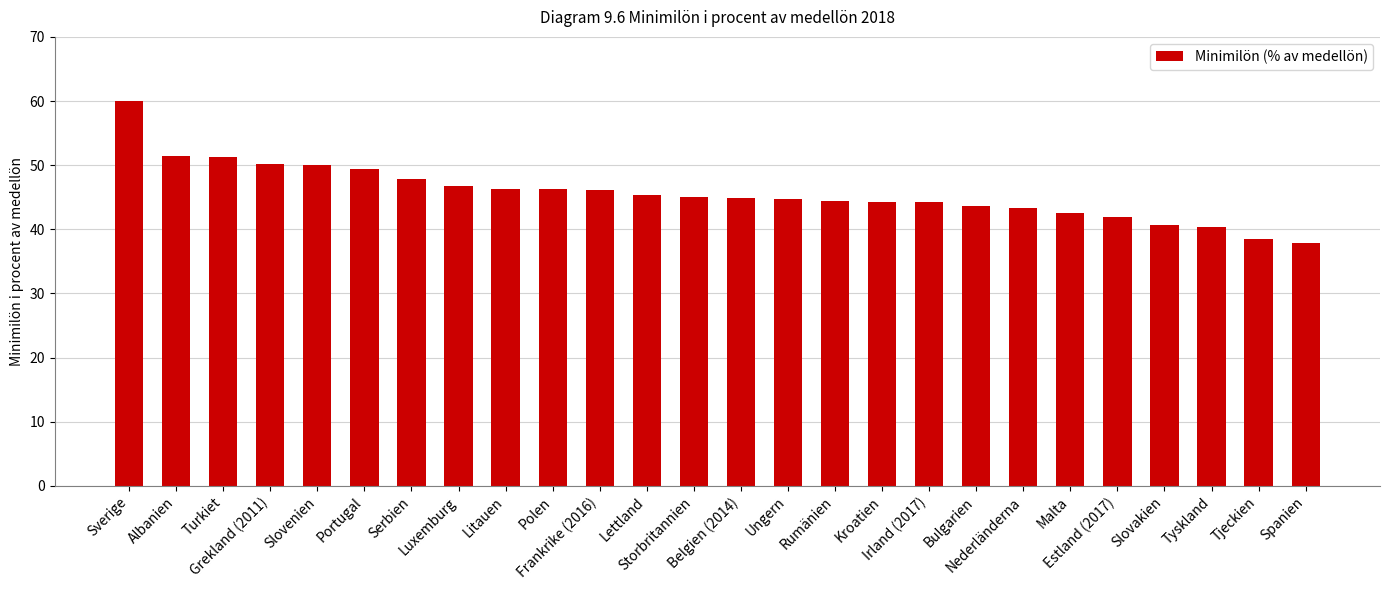

What is the label of the 9th bar from the right?

Irland (2017)